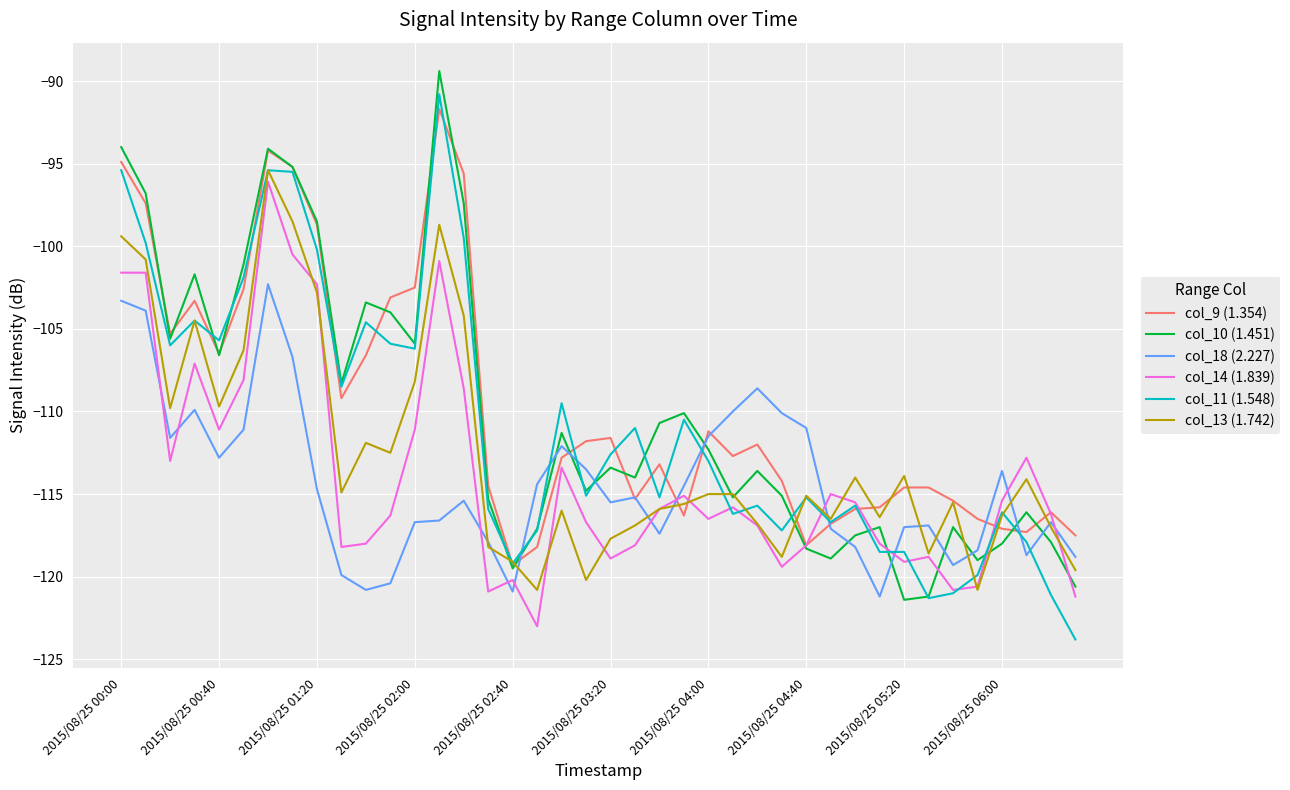

How many times do col_11 (1.548) and col_18 (2.227) cross each other?

9